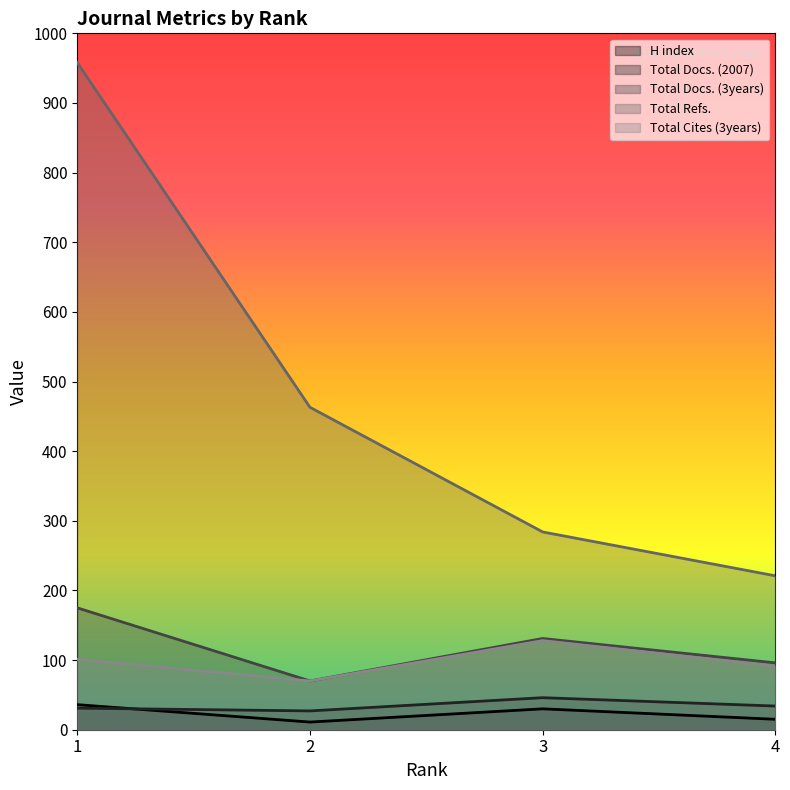

The Total Cites (3years) series shows 128 at 3. True or false?

True